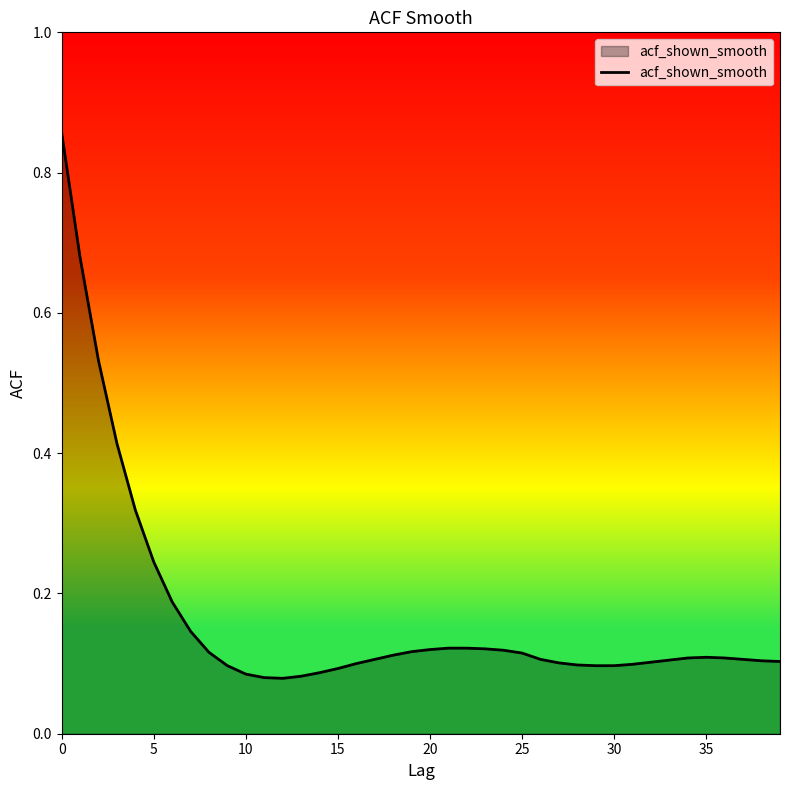

What is the difference between the maximum and minimum values?

0.8